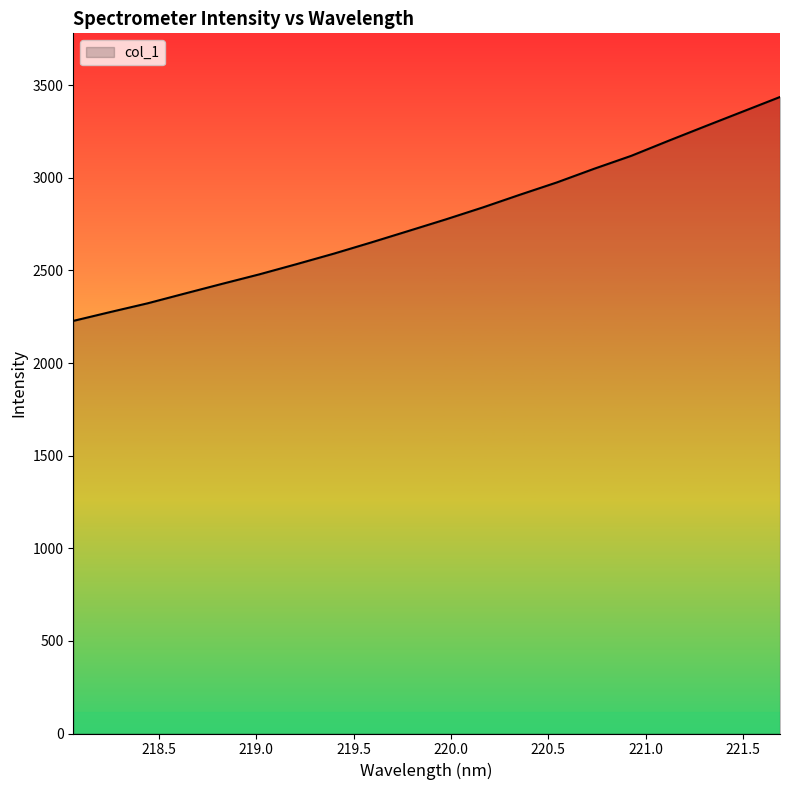

What is the smallest value displayed?

2227.7